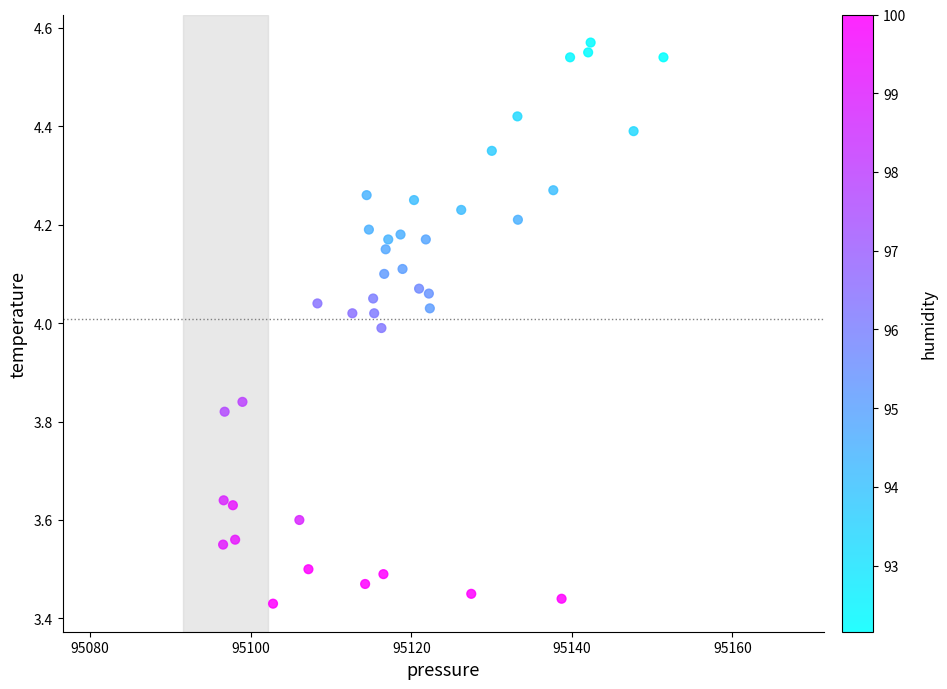

What is the range of X values (max minus min)?

54.9